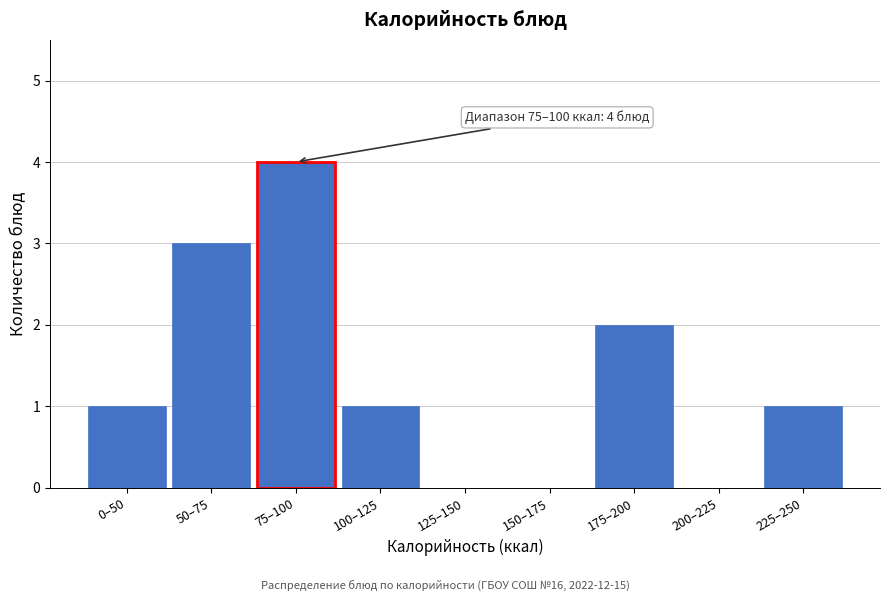

Reading left to right, extract all data points from this chart.

0–50=1	50–75=3	75–100=4	100–125=1	125–150=0	150–175=0	175–200=2	200–225=0	225–250=1